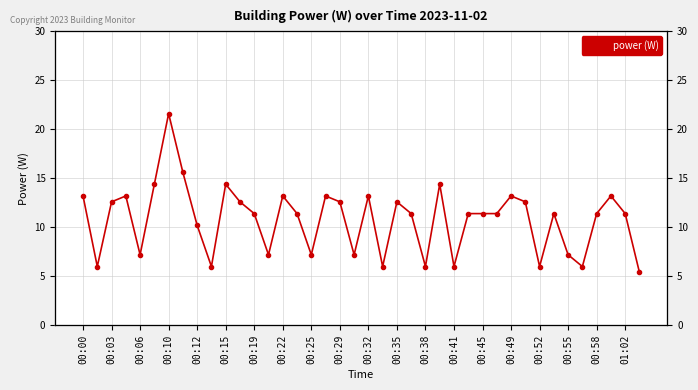

What is the minimum value shown in the chart?

5.4